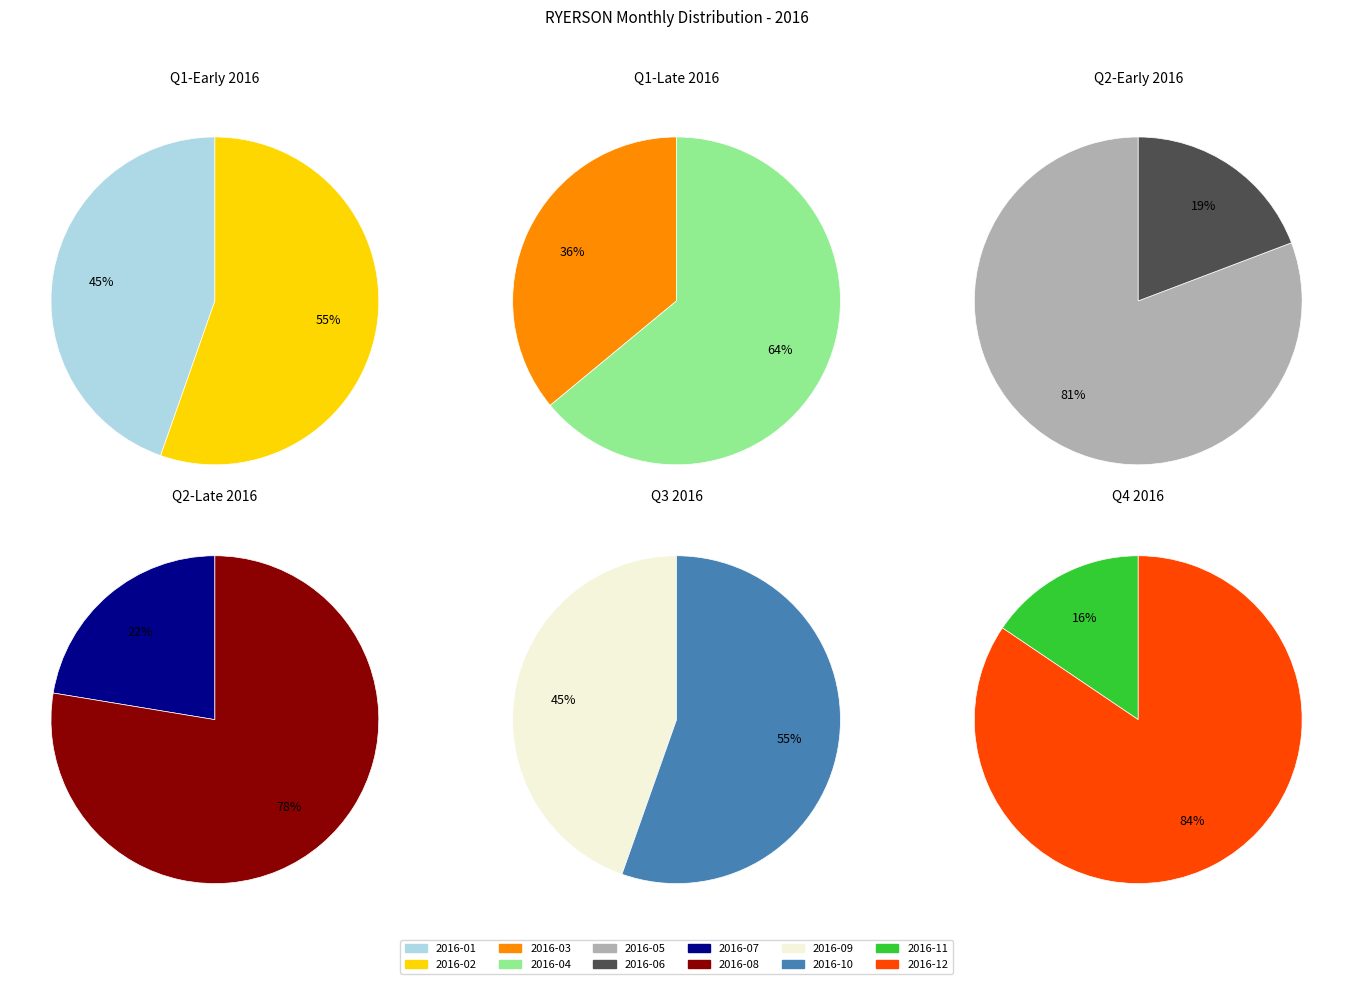

What is the change in value from 2016-02 to 2016-09?

+449